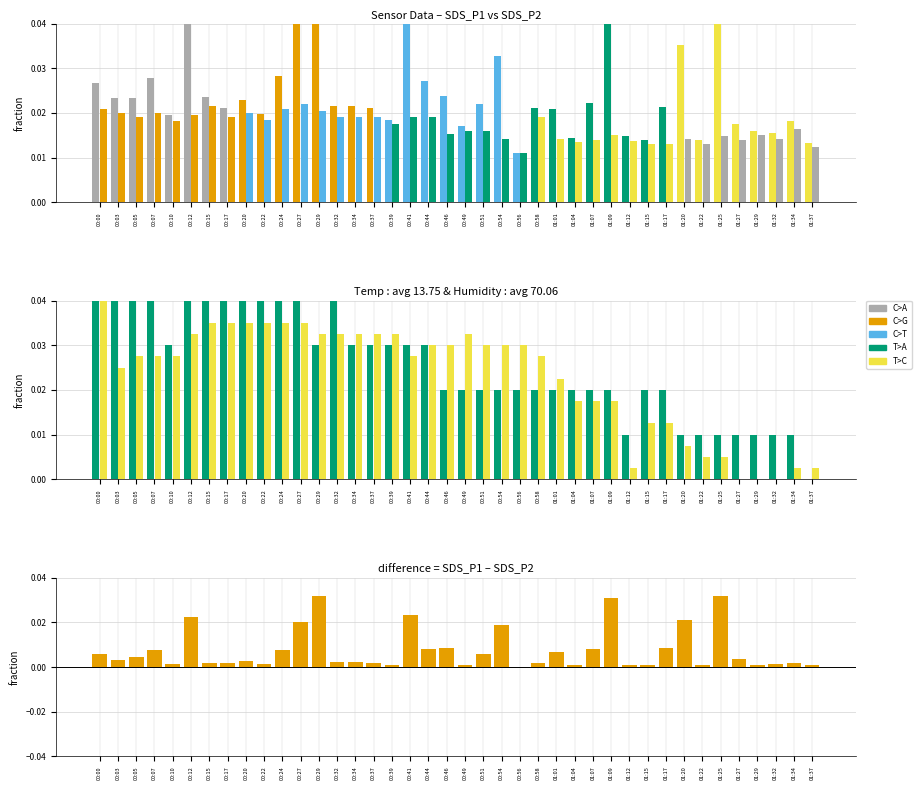

At which category does the chart reach its peak across all series?

00:29